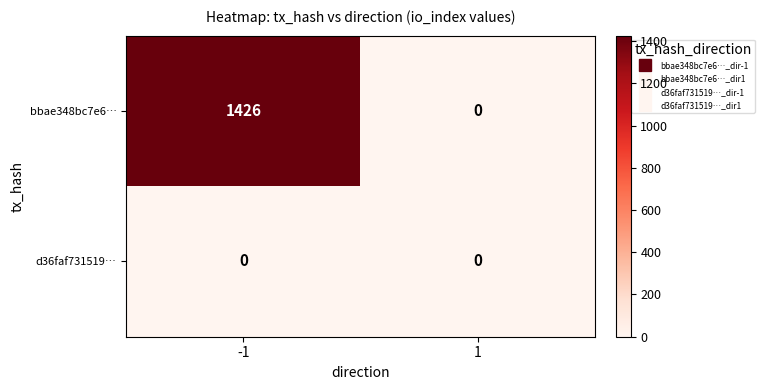

What is the greatest value displayed?

1426